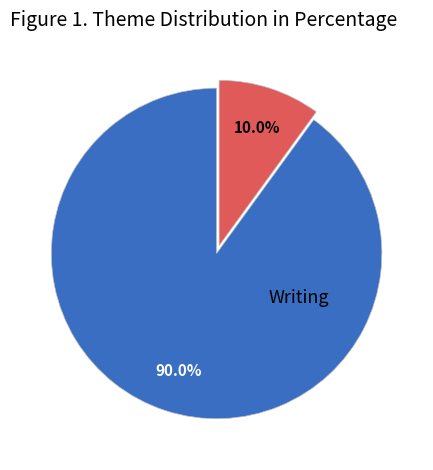

To the nearest percent, what is the difference between the largest and smallest slice percentages?

80%